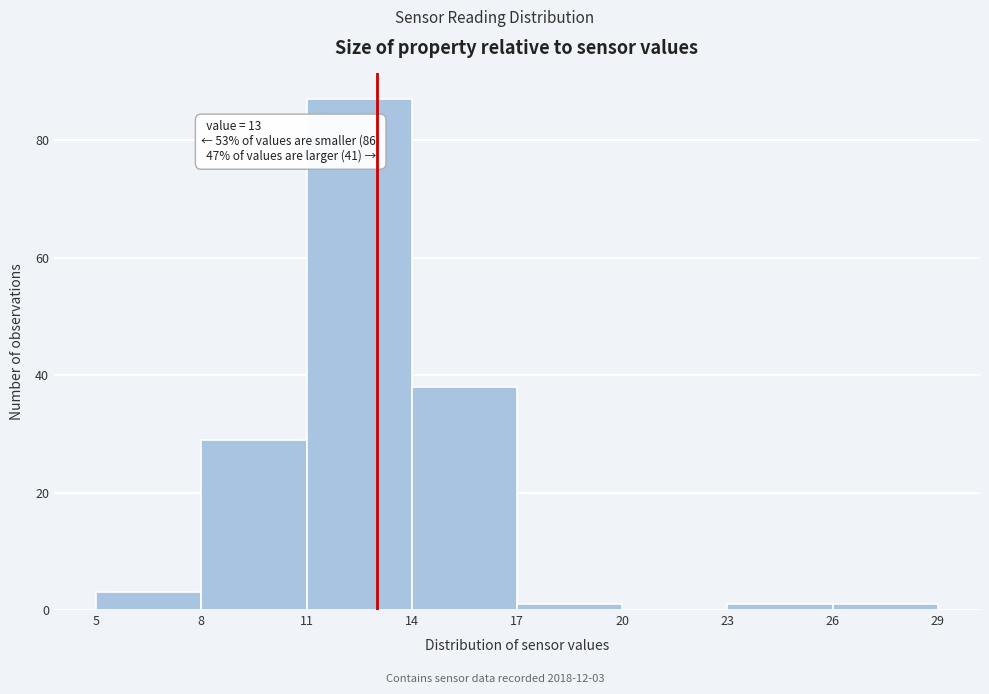

Over which range of the x-axis is the bar tallest?

11 to 14